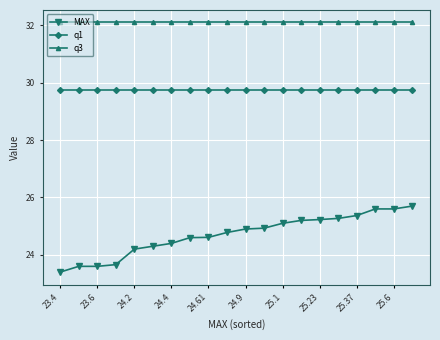

What is the average value of the q1 series?

29.7